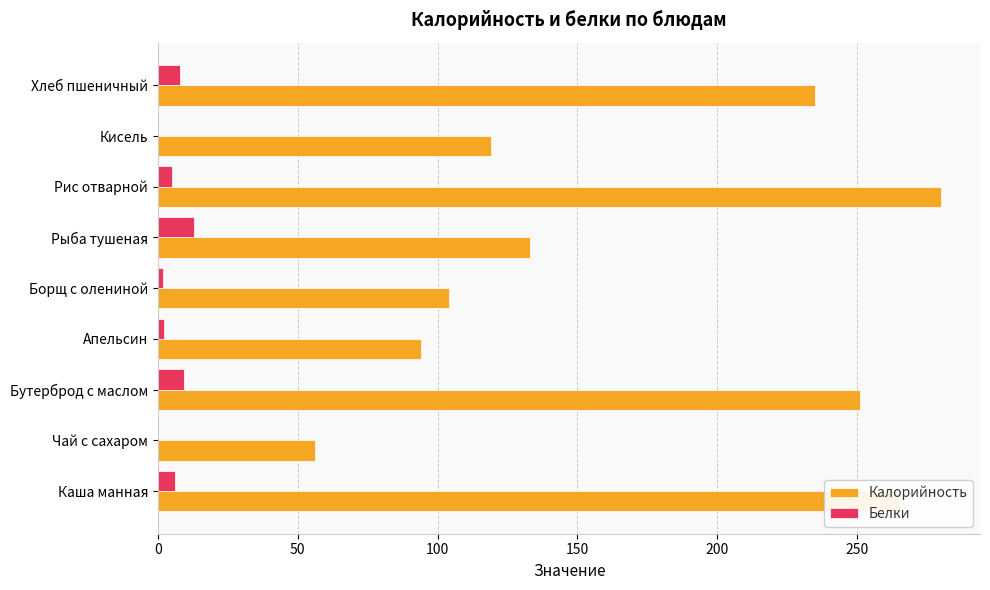

The Калорийность series shows 21.5 at Борщ с олениной. True or false?

False